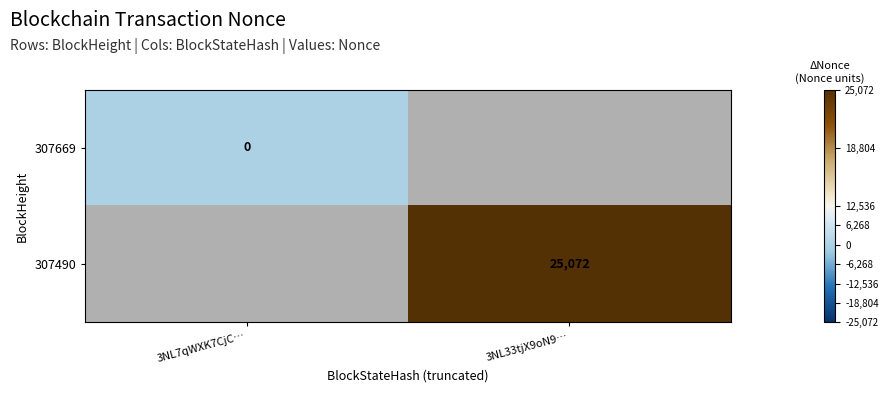

Is the value of 307669 at 3NL7qWXK7CjC… greater than the value of 307490 at 3NL33tjX9oN9…?

No